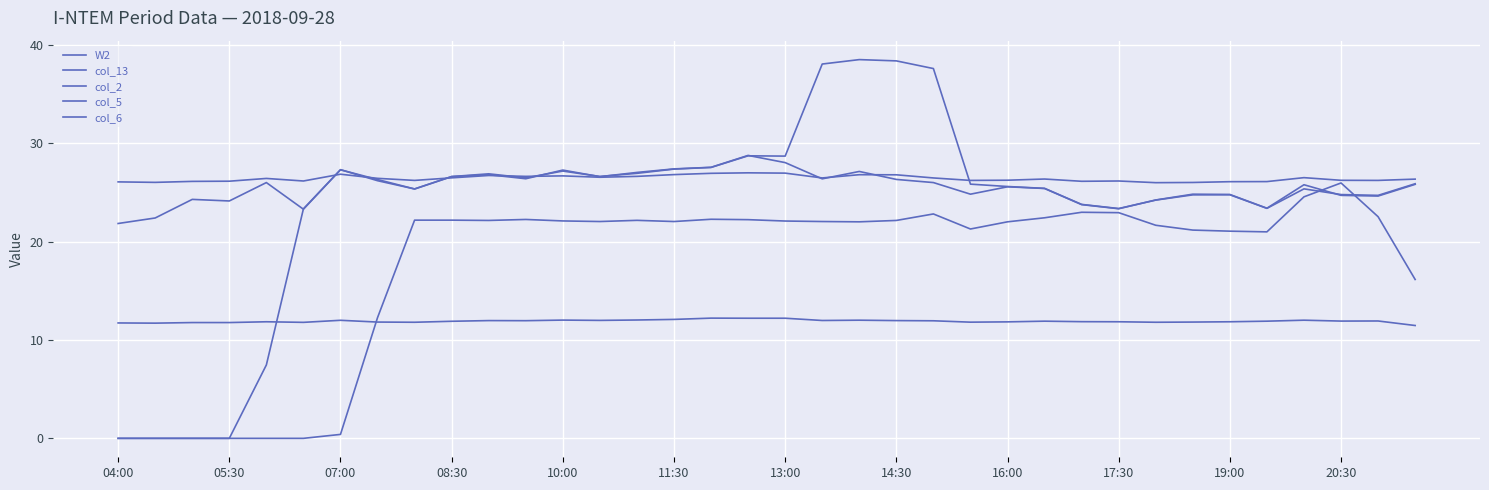

What is the minimum value for col_5?

26.0